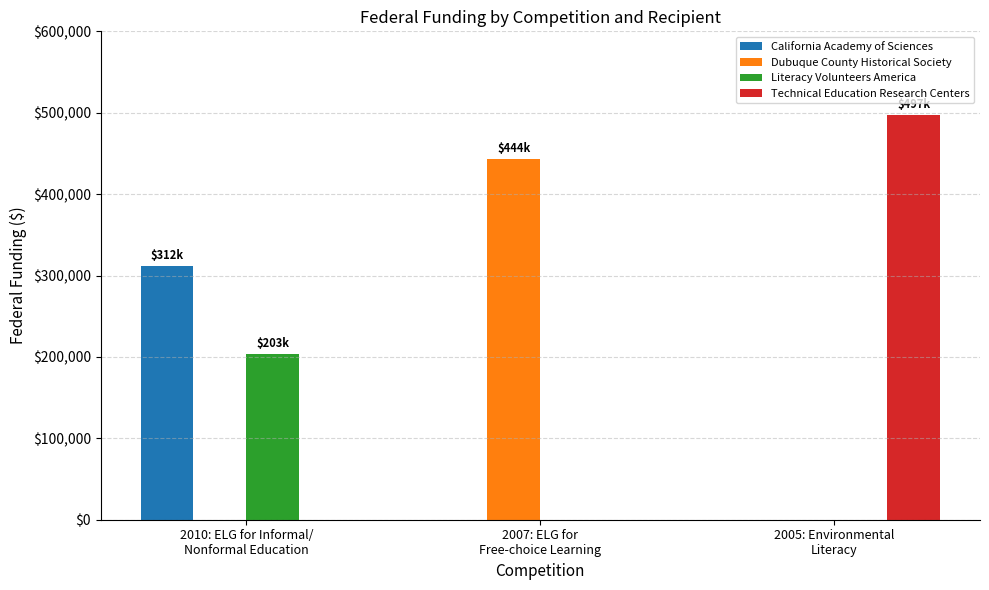

What is the maximum value shown in the chart?

497029